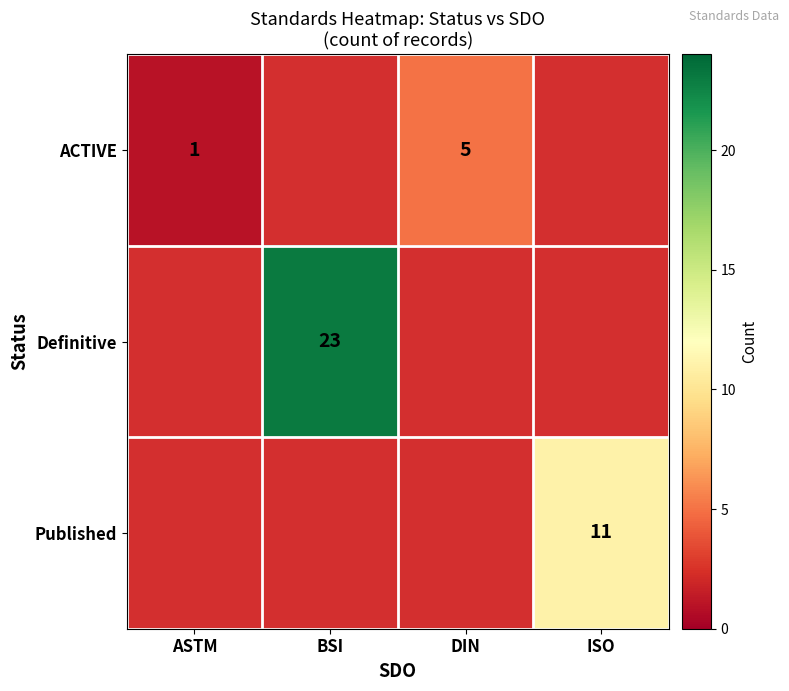

At which category is the sum across all series the highest?

BSI